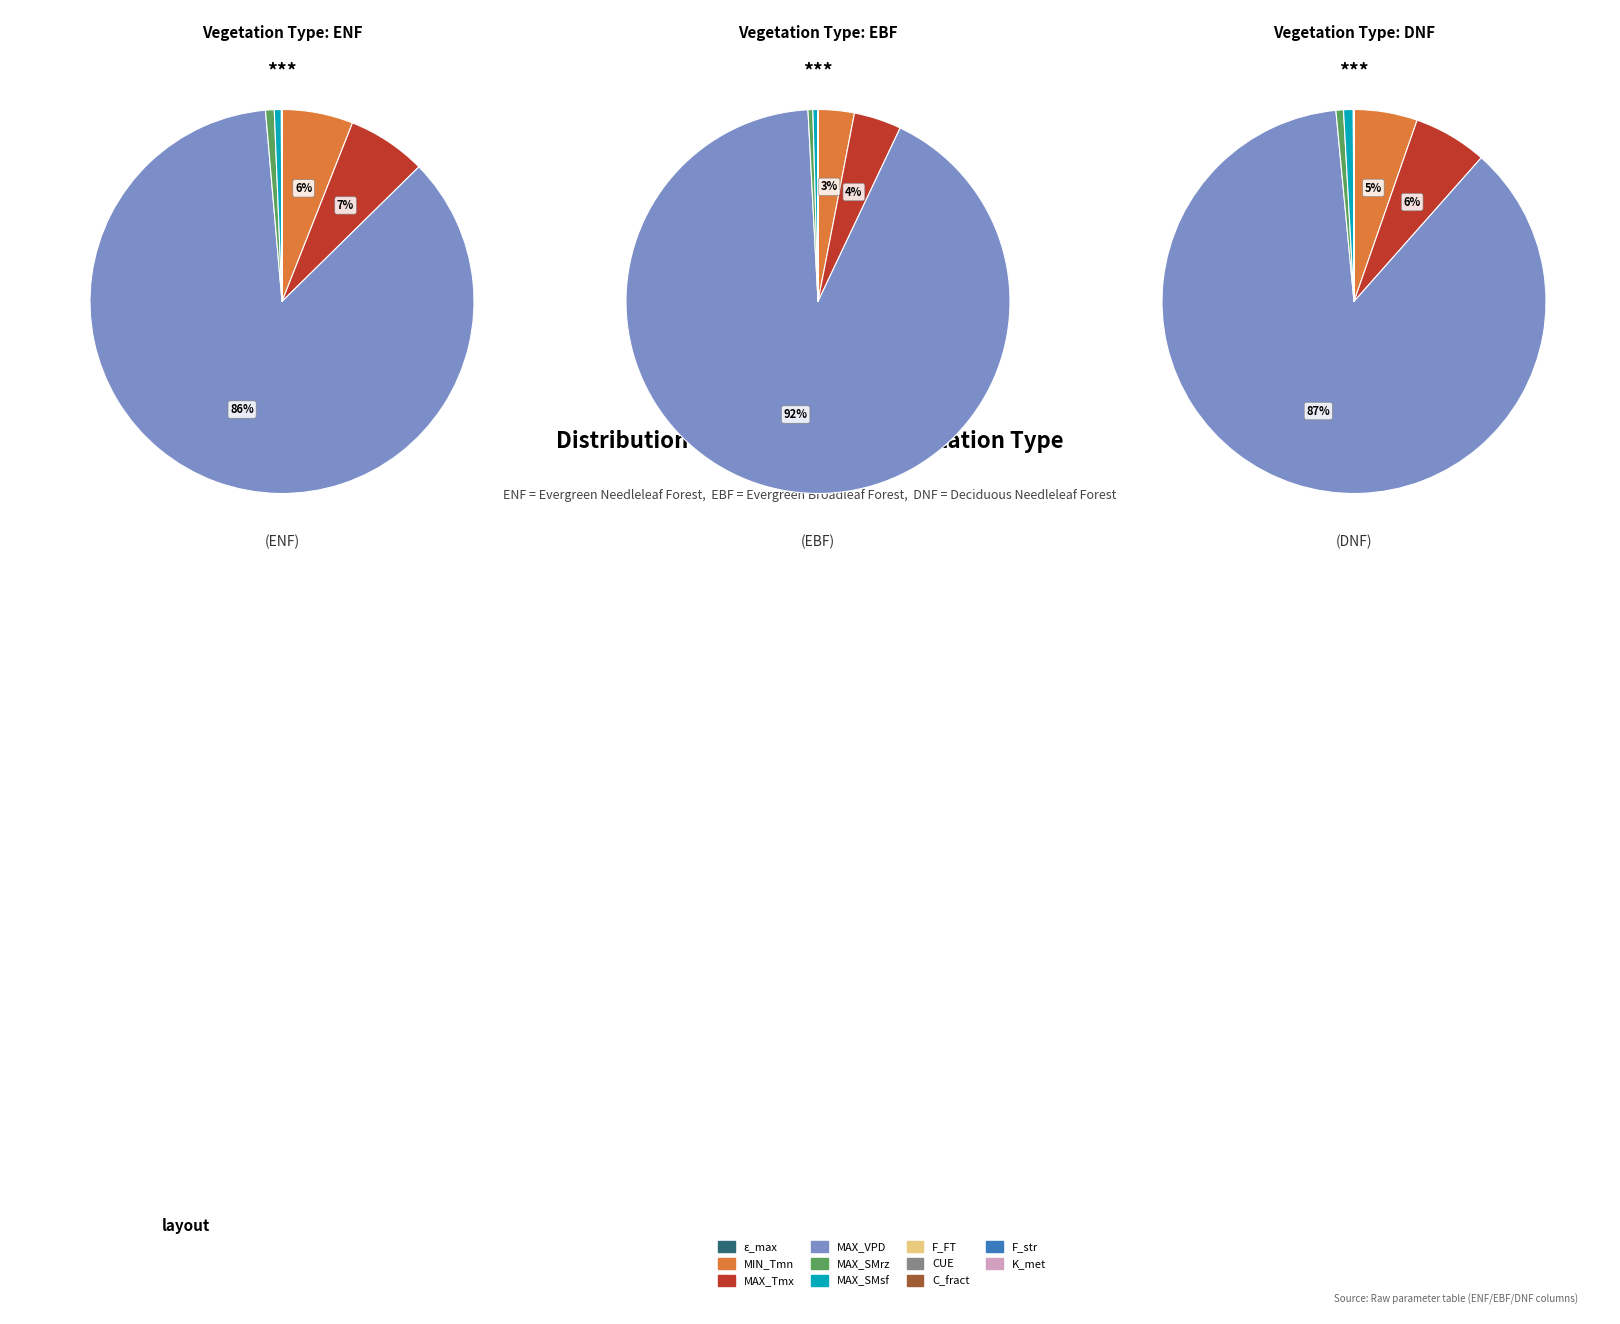

Is the sum of MAX_VPD and MIN_VPD greater than half?

Yes